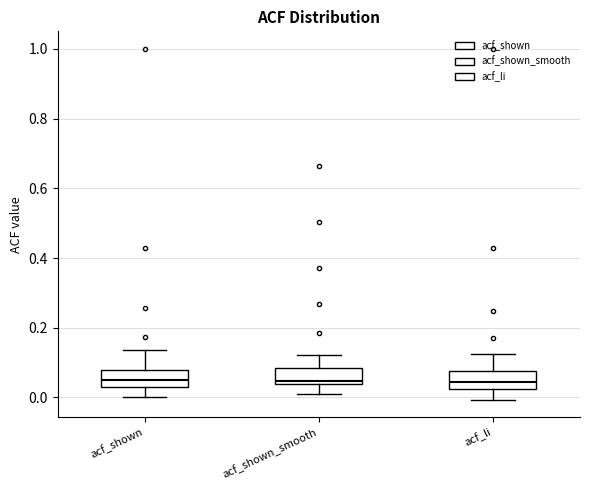

Reading left to right, transcribe this box plot: for each box, give where its median line is, the range the box spans, and where its two whiskers end, as read against the y-axis. The values are not printed on the chart, so give them approximately, as read against the axis.

acf_shown: median 0.06, box 0.02 to 0.08, whiskers 0.00 to 0.14
acf_shown_smooth: median 0.04 (just above the box's lower edge), box 0.04 to 0.08, whiskers 0.02 to 0.12
acf_li: median 0.04, box 0.02 to 0.08, whiskers 0.00 to 0.12